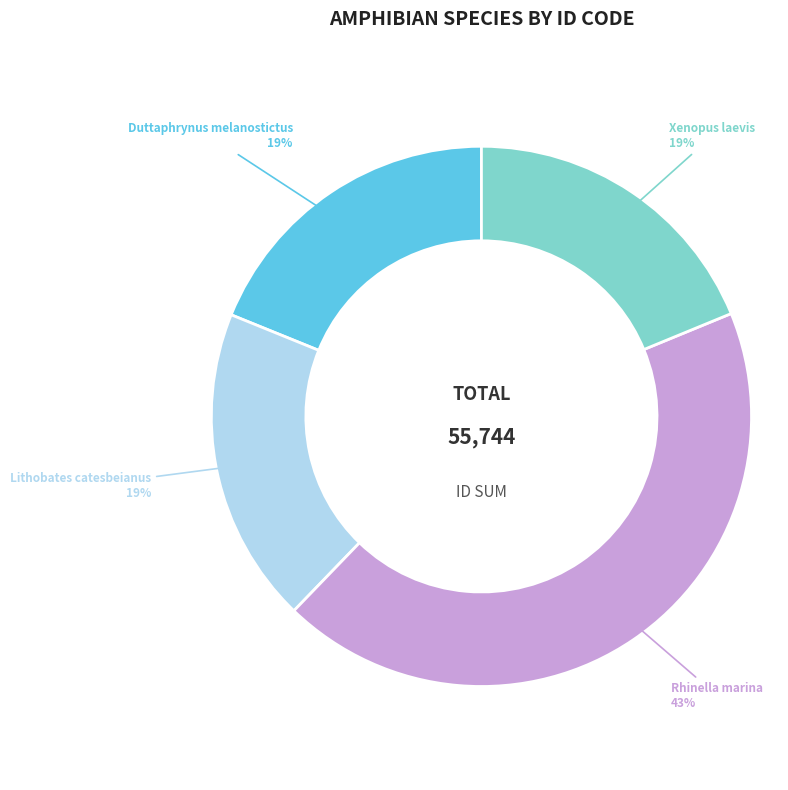

Between Rhinella marina and Xenopus laevis, which is larger?

Rhinella marina